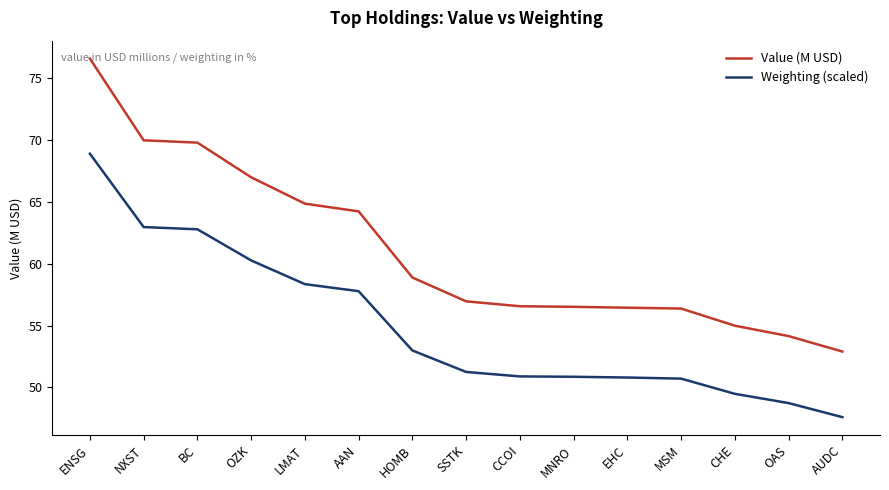

How many categories are shown in the chart?

15